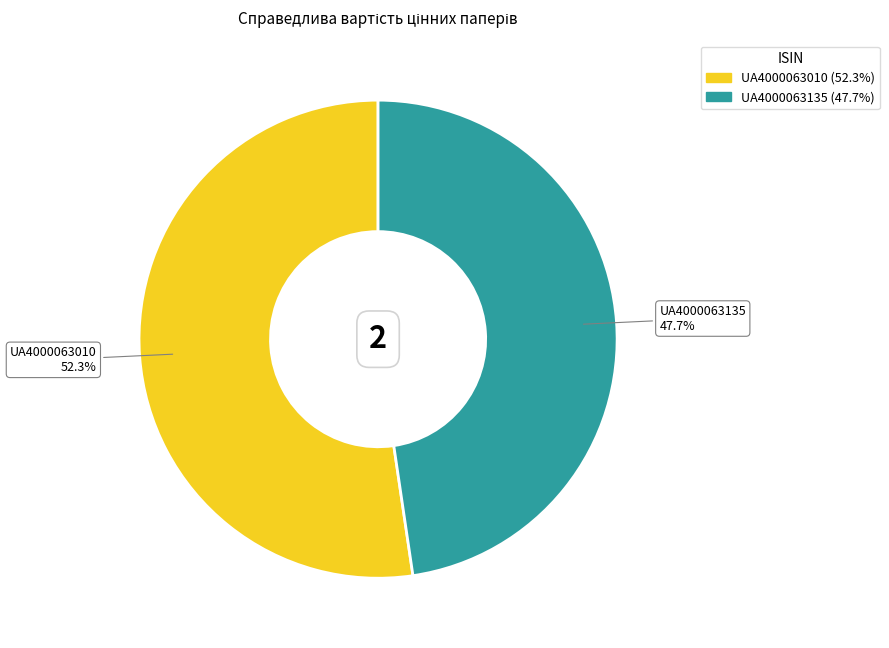

To the nearest percent, what is the difference between the UA4000063135 and UA4000063010 slice percentages?

5%